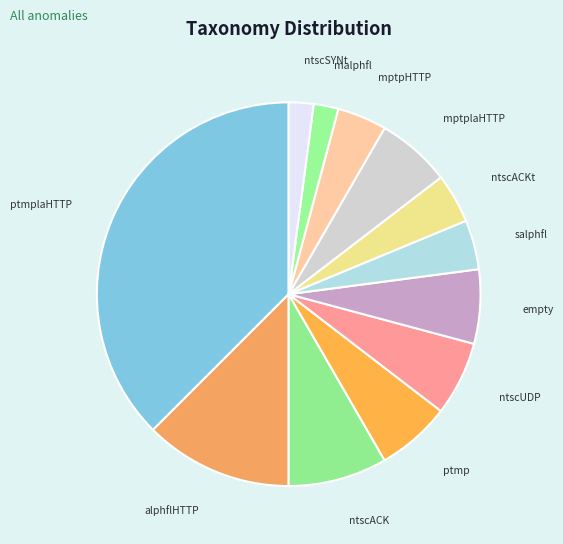

Is it true that ptmplaHTTP is 38% of the pie?

True